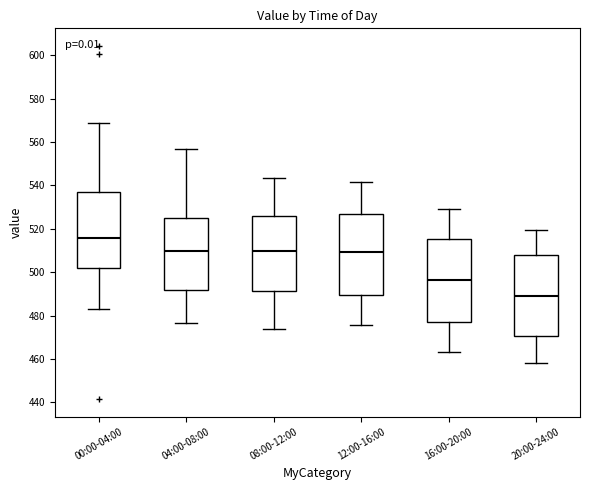

Where does the upper whisker of the box for 08:00-12:00 end on the y-axis? The values are not printed on the chart, so give them approximately, as read against the axis.

544